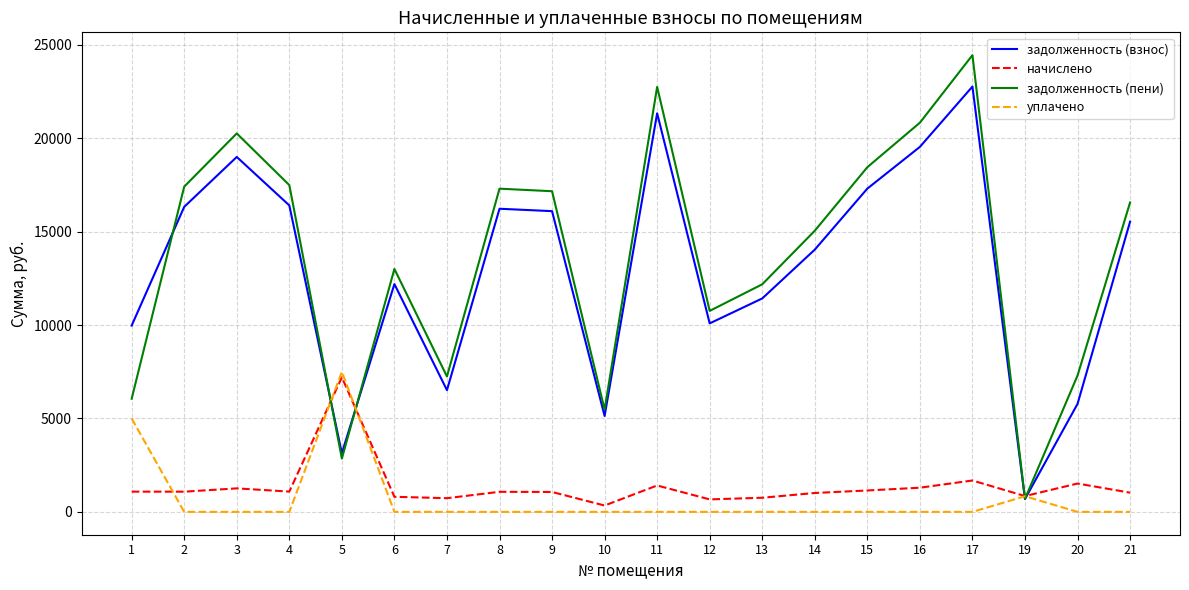

At which category is the sum across all series the highest?

17